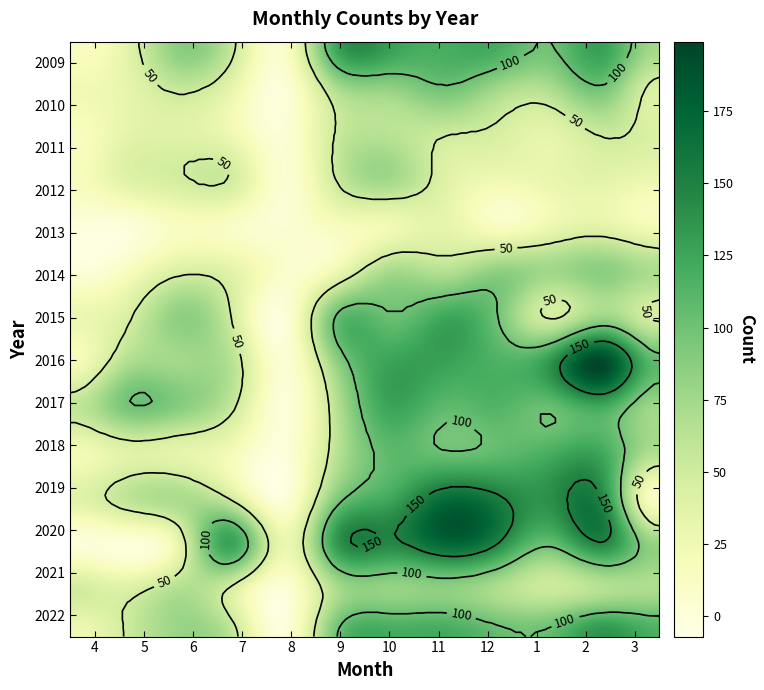

Is it true that 2009 equals 13 at 4?

True